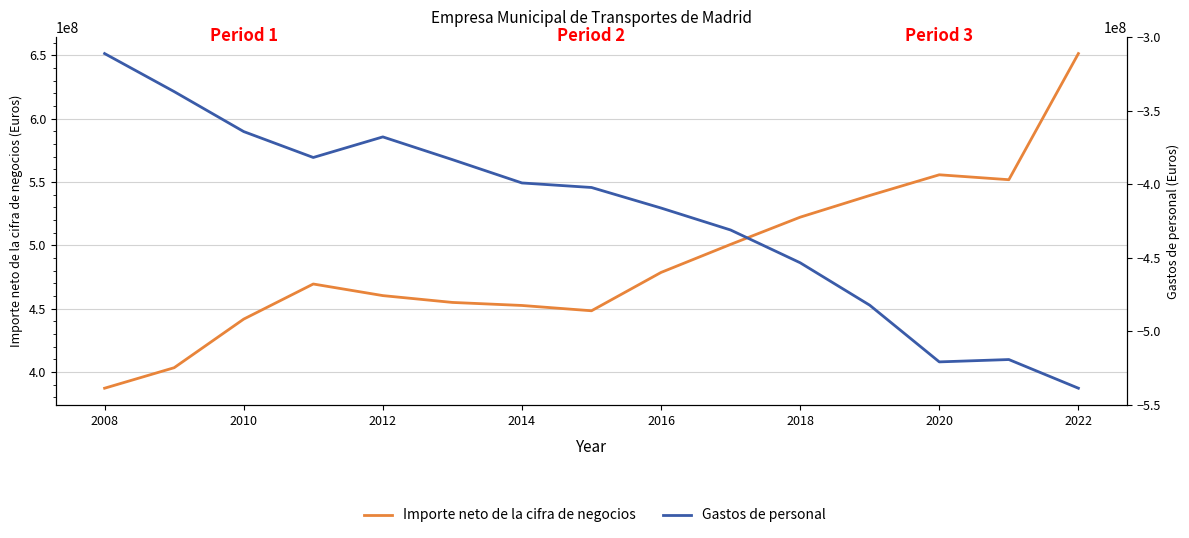

How many lines are shown in the chart?

2